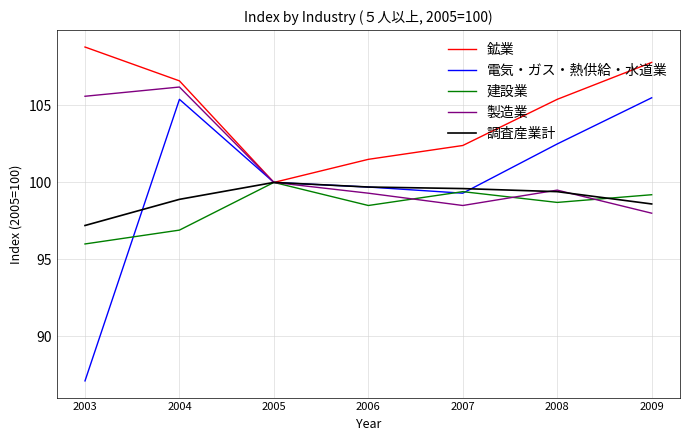

At which category is the sum across all series the highest?

2004